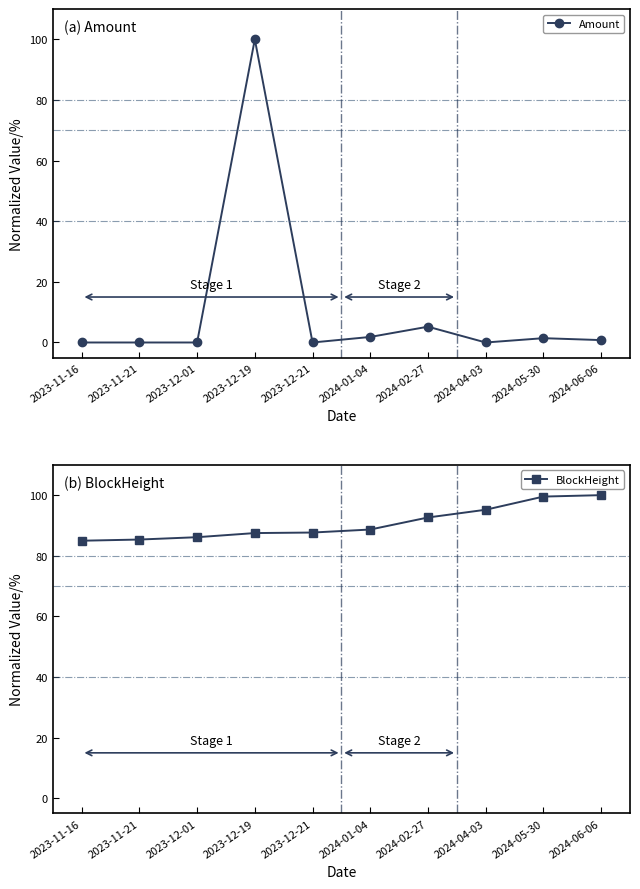

Reading left to right, transcribe all the data shown in this chart.

Amount: 0.0	0.0	0.0	100.0	0.0	1.8	5.2	0.0	1.4	0.8
BlockHeight: 85.0	85.4	86.1	87.5	87.7	88.7	92.6	95.2	99.5	100.0